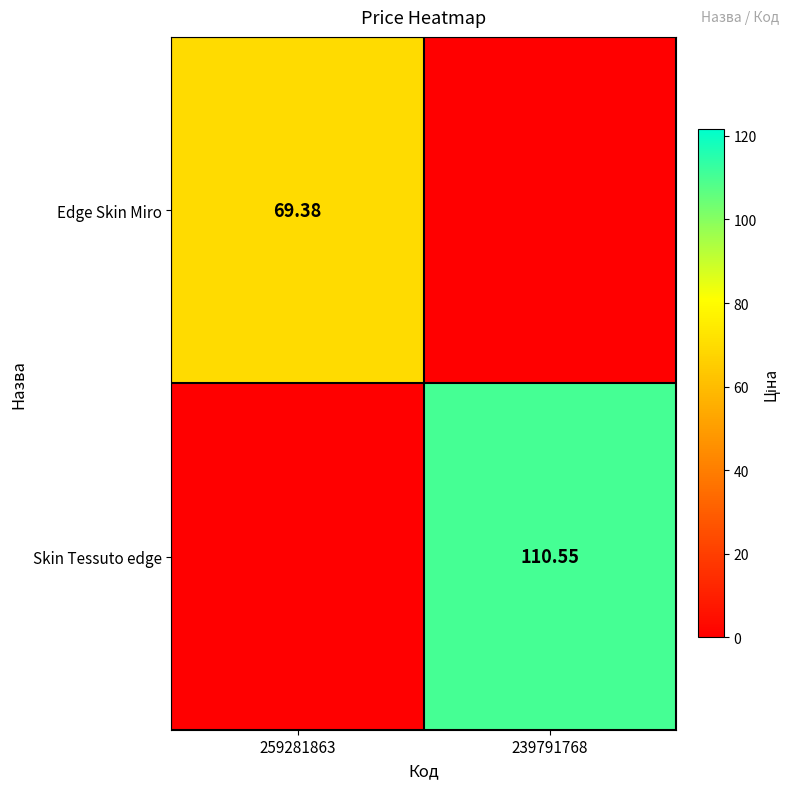

Is the value of Skin Tessuto edge at 239791768 greater than the value of Edge Skin Miro at 259281863?

Yes